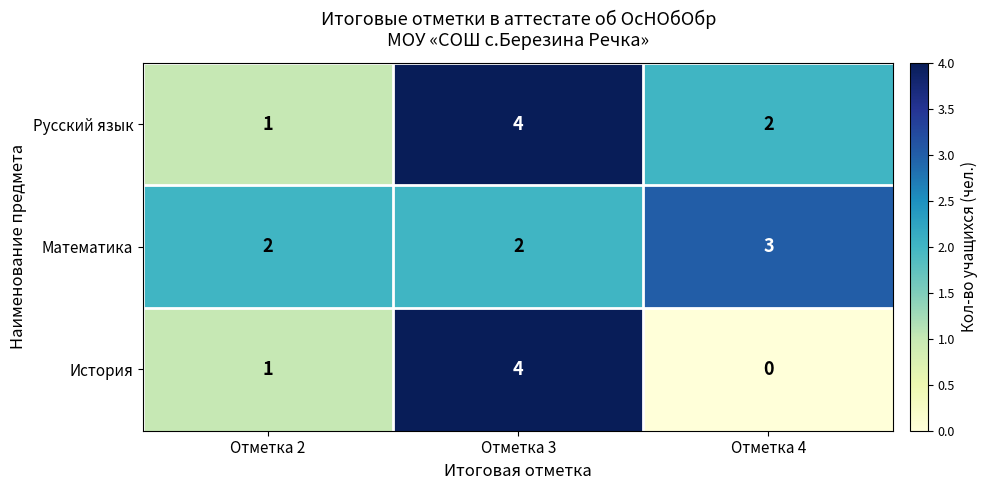

Rank the categories by История value from highest to lowest.

Отметка 3, Отметка 2, Отметка 4